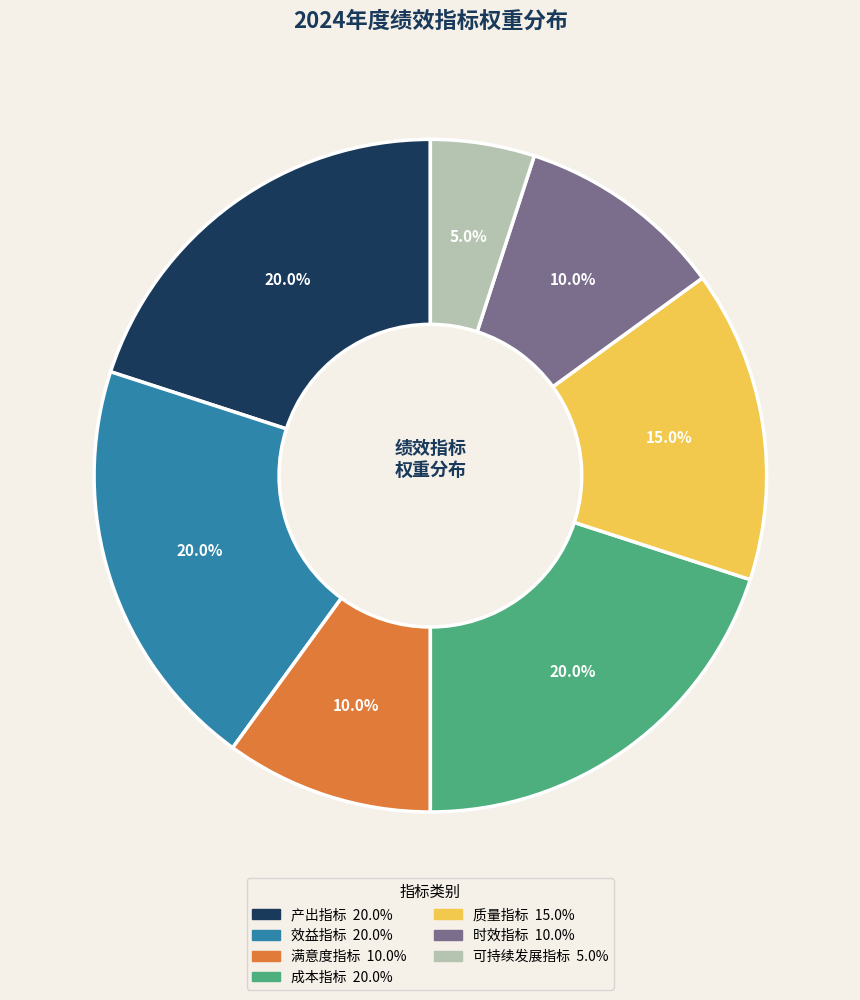

What is the ratio of the value at 质量指标 to the value at 满意度指标?

1.5